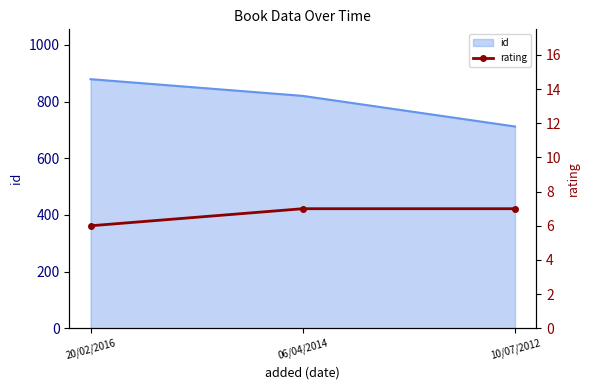

Is it true that id equals 1144 at 10/07/2012?

False